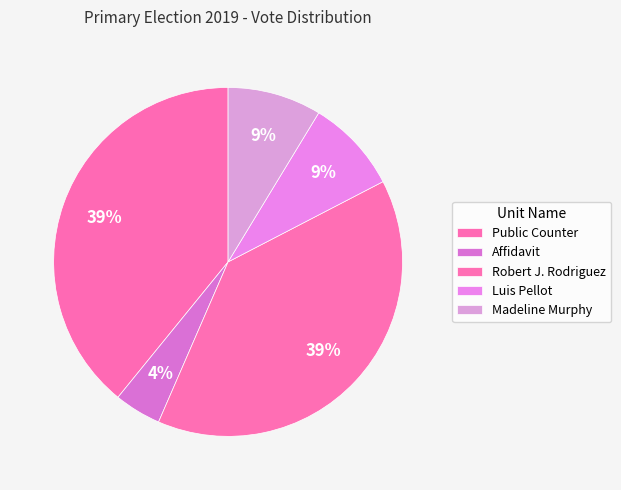

Is it true that Affidavit is 1% of the pie?

False